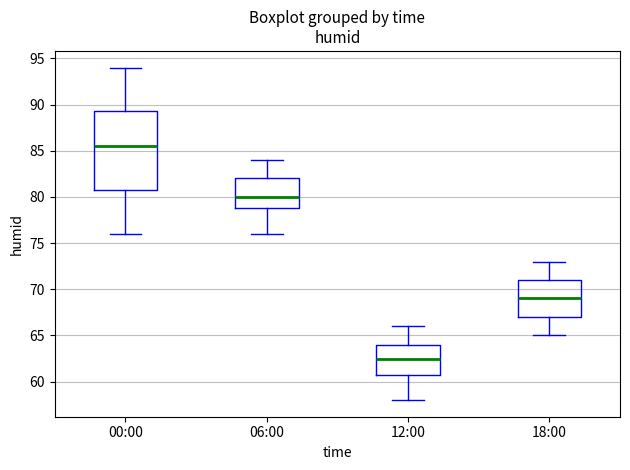

Which box has the lowest median line?

12:00